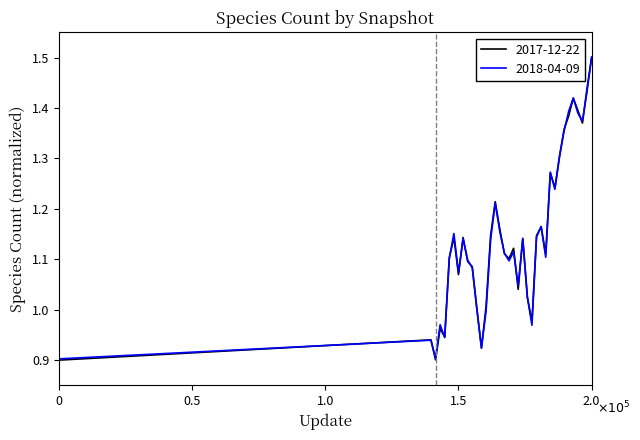

Which series has the widest spread of values?

2017-12-22